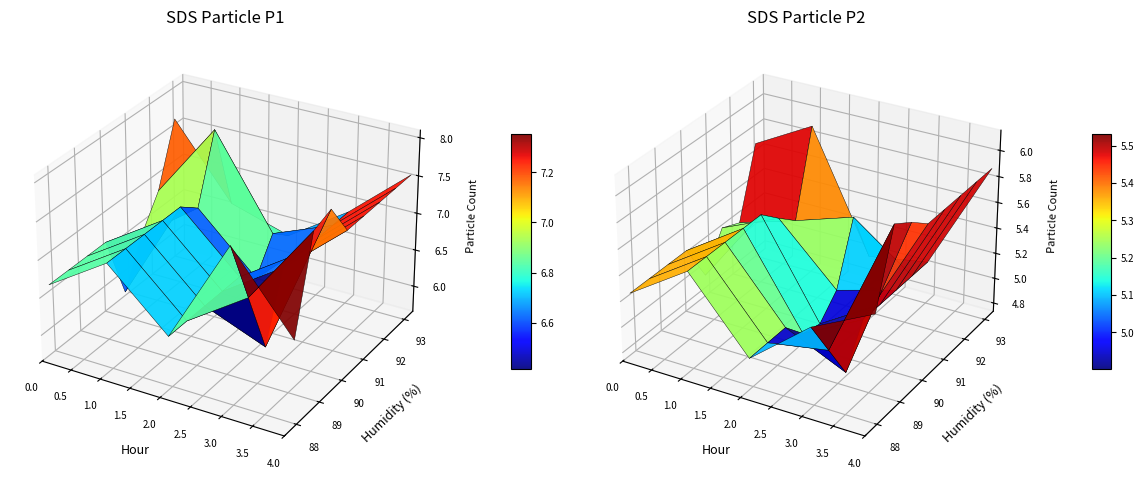

Is it true that SDS_P2 equals 7.5 at 26?

False